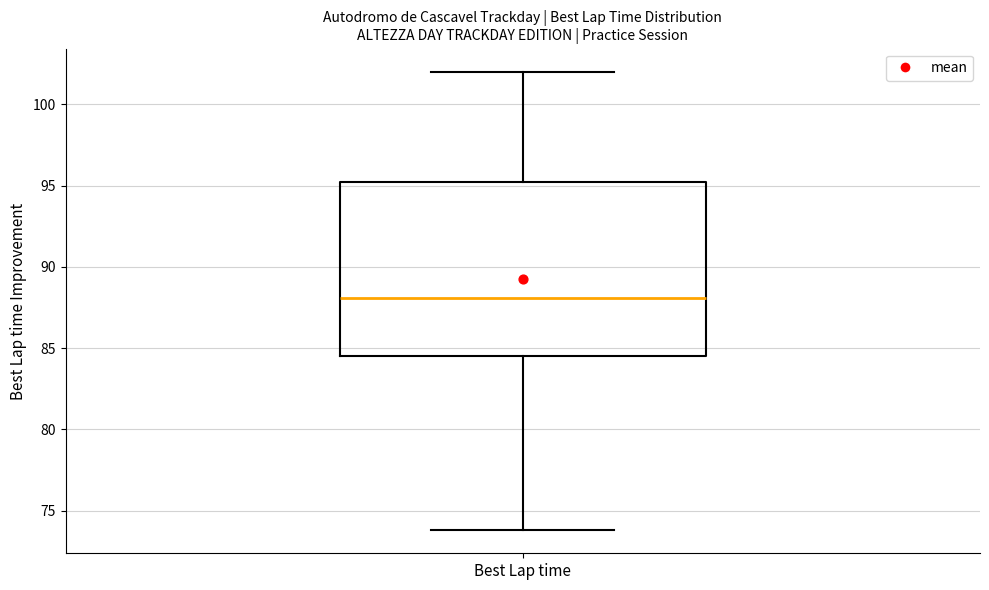

Transcribe this box plot: give where the median line is, the range the box spans, and where the two whiskers end, as read against the y-axis. The values are not printed on the chart, so give them approximately, as read against the axis.

median 88.0, box 84.5 to 95.0, whiskers 74.0 to 102.0